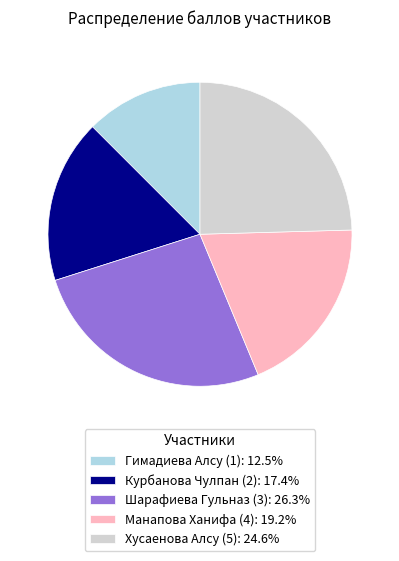

Count the number of slices in the pie.

5